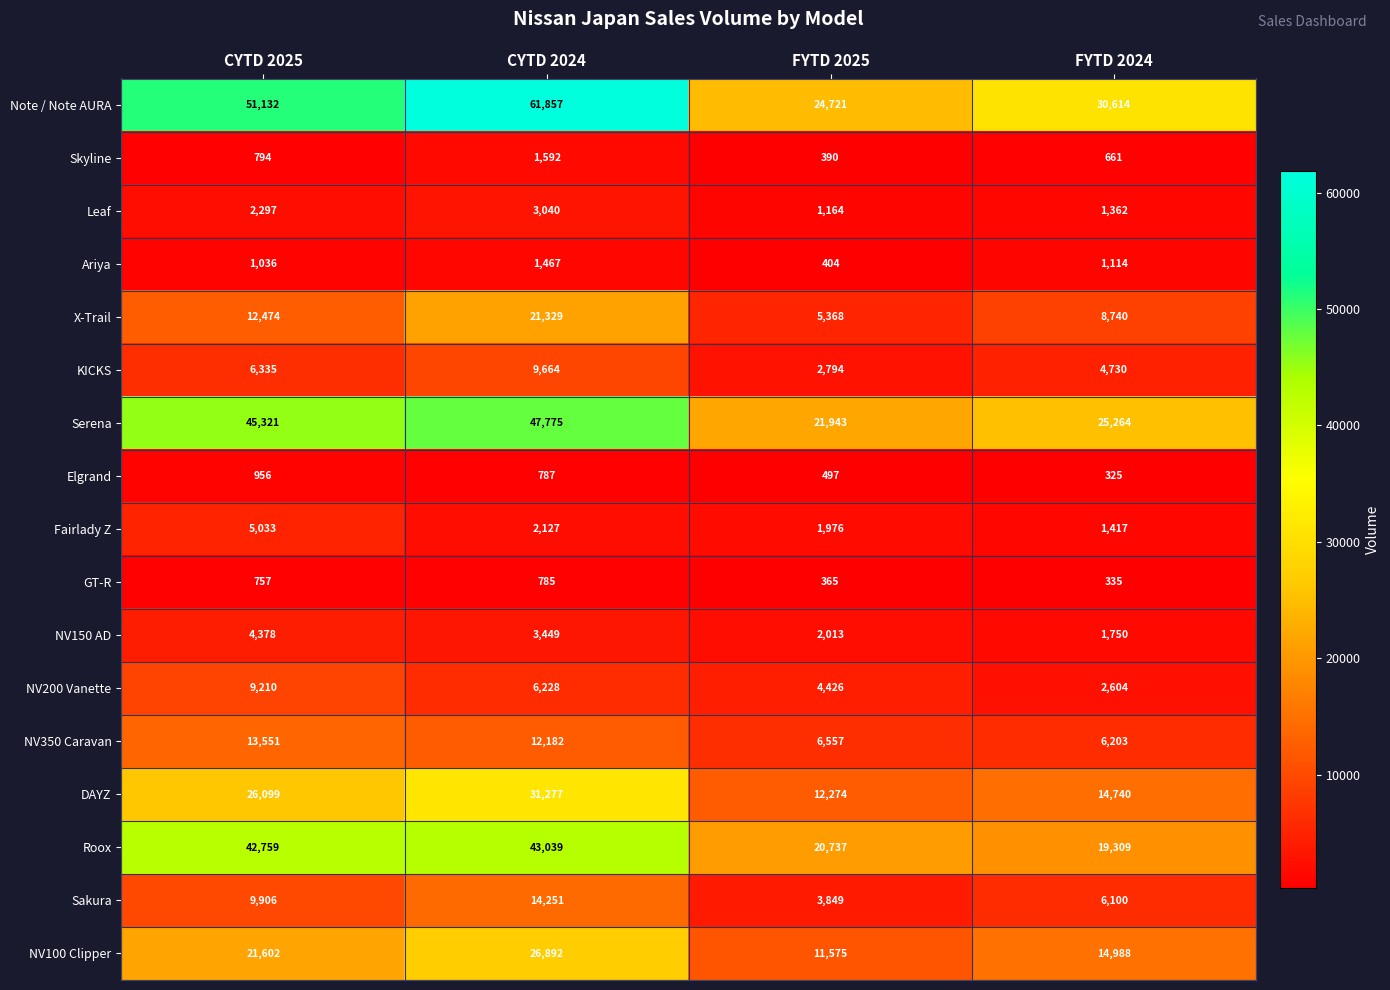

Rank the series at CYTD 2024 from lowest to highest value.

GT-R, Elgrand, Ariya, Skyline, Fairlady Z, Leaf, NV150 AD, NV200 Vanette, KICKS, NV350 Caravan, Sakura, X-Trail, NV100 Clipper, DAYZ, Roox, Serena, Note / Note AURA